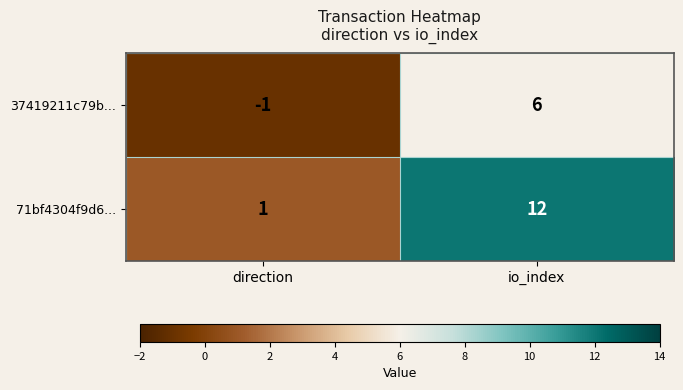

Reading left to right, list all the values displayed in this chart.

37419211c79b...: direction=-1	io_index=6
71bf4304f9d6...: direction=1	io_index=12